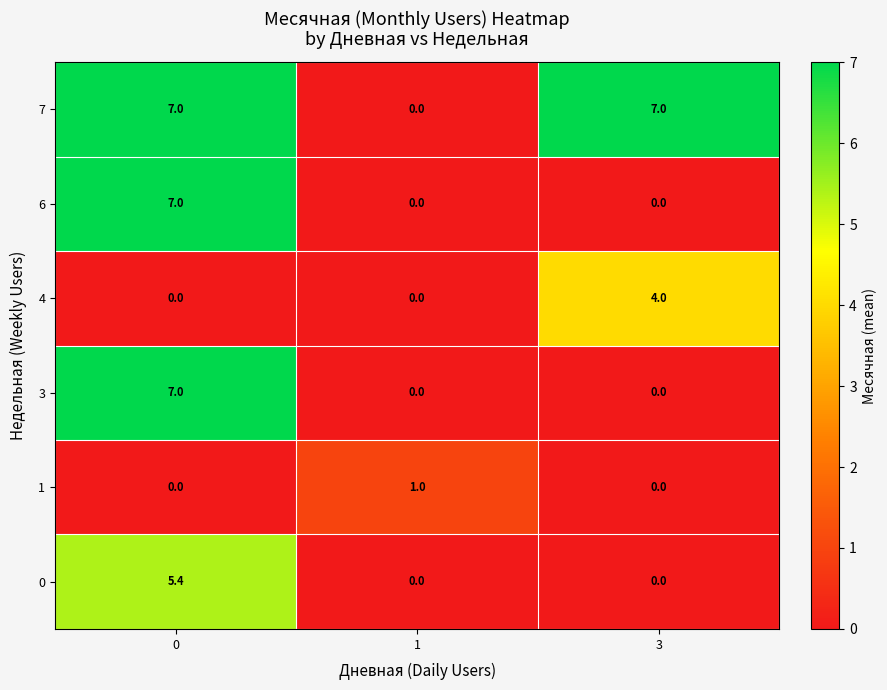

What is the total value across all series at 0?

26.4